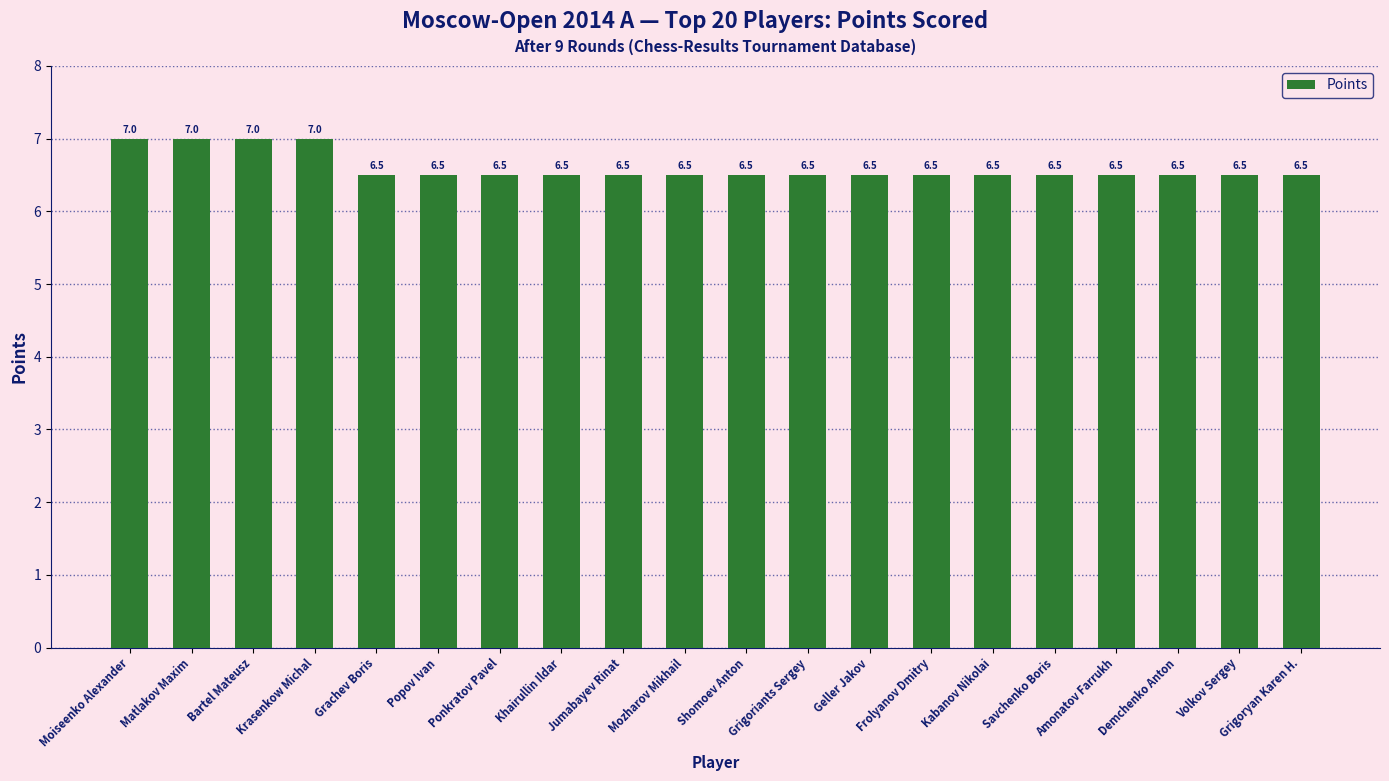

What is the label of the 15th bar from the left?

Kabanov Nikolai